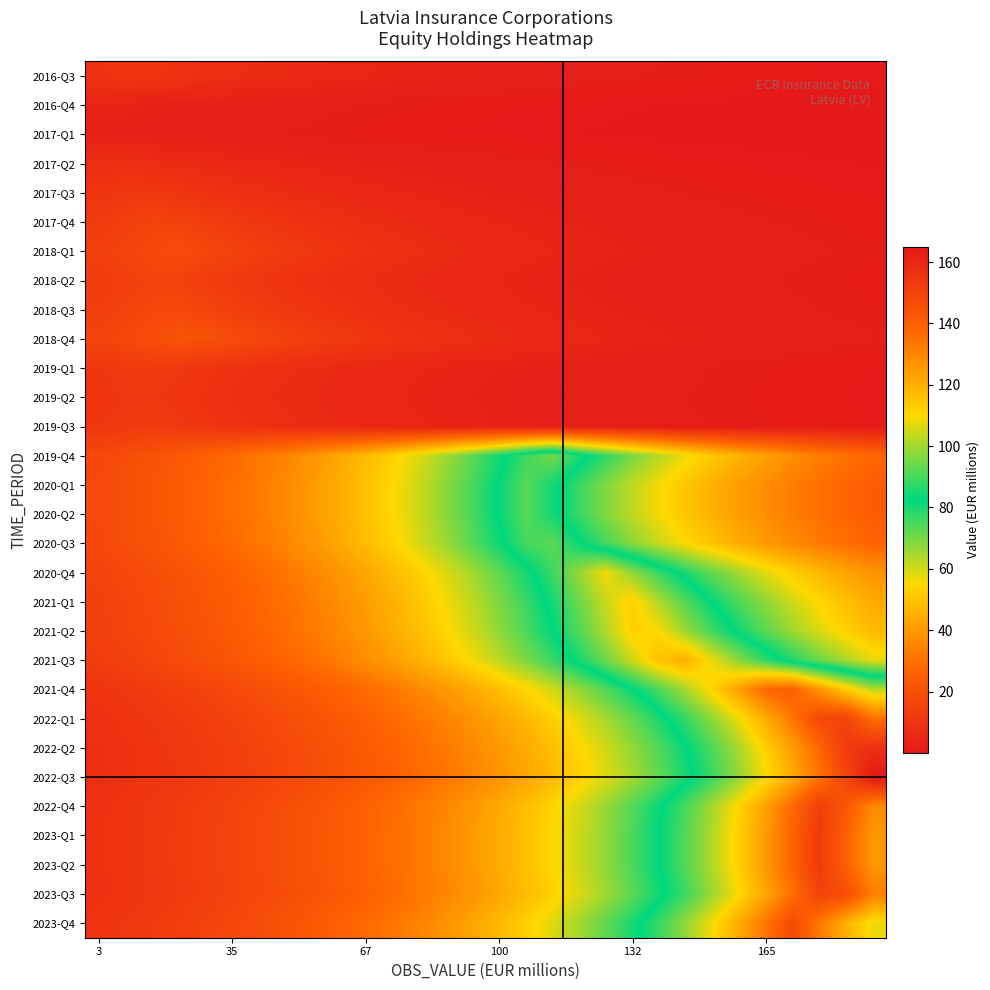

How many data points does each series have?

30